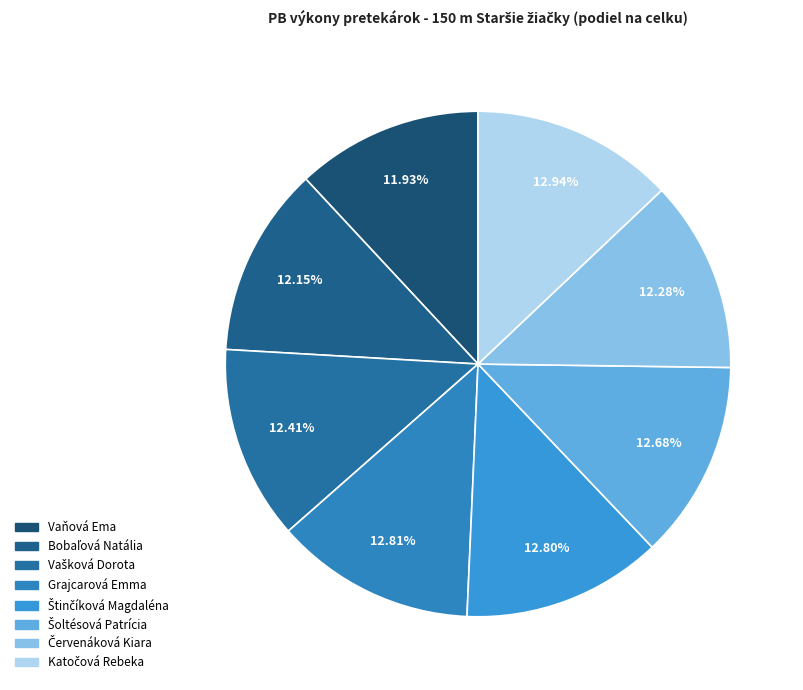

How many segments does this pie chart have?

8